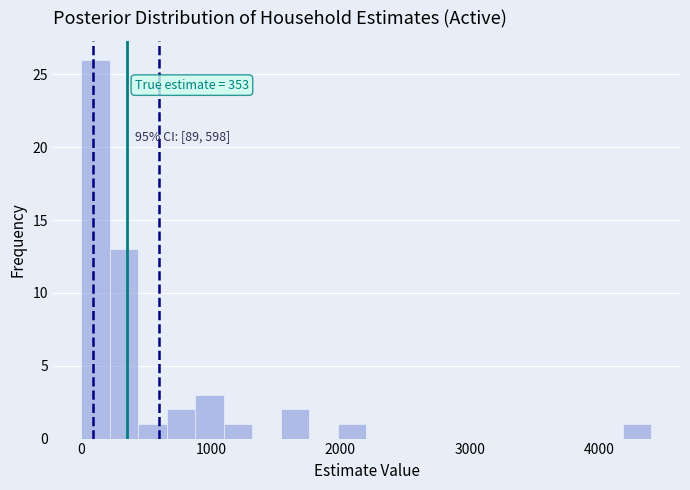

Read against the x-axis, roughly where is the centre of the tallest bar?

100